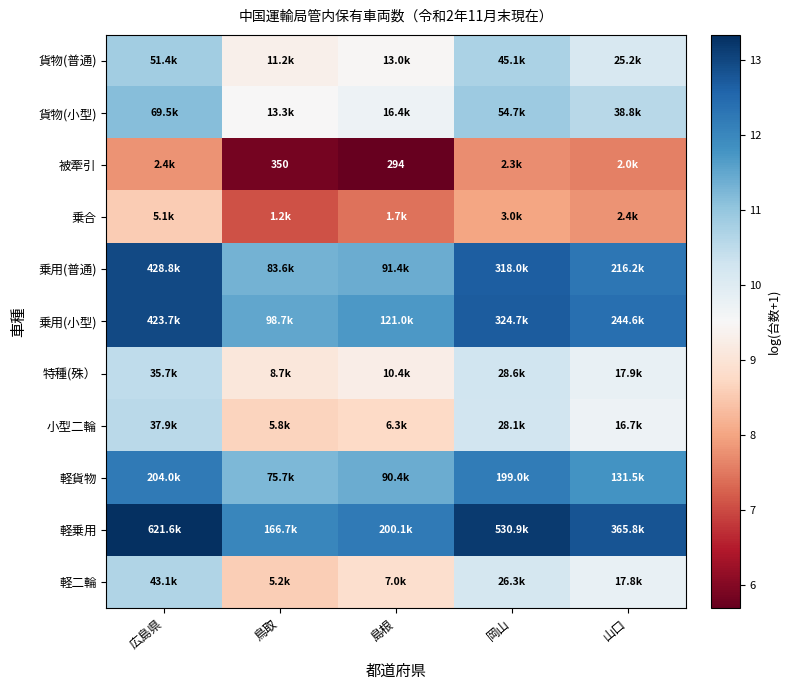

Rank the categories by 貨物(小型) value from lowest to highest.

鳥取, 島根, 山口, 岡山, 広島県